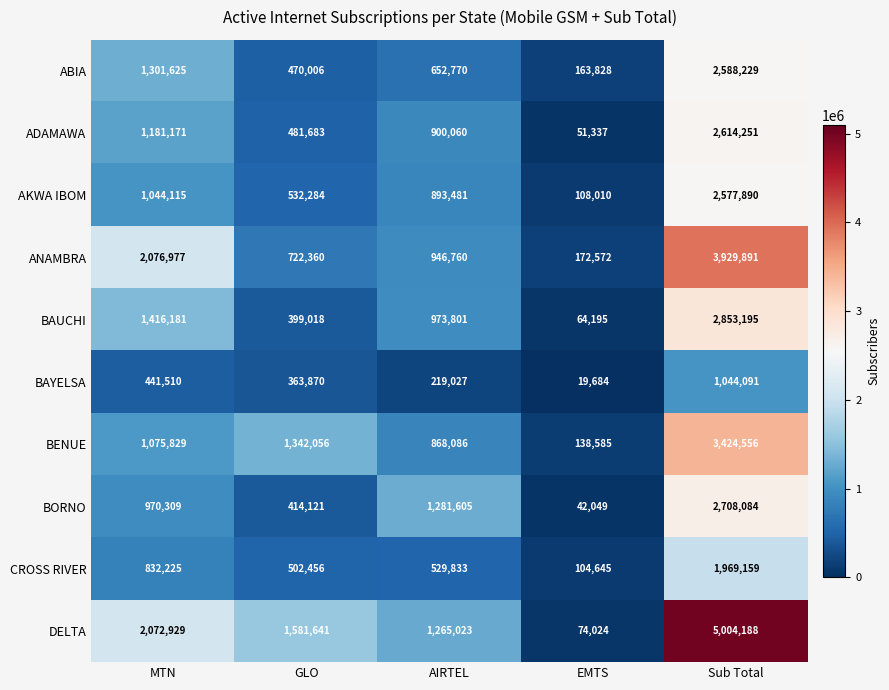

What is the smallest value displayed?

19684